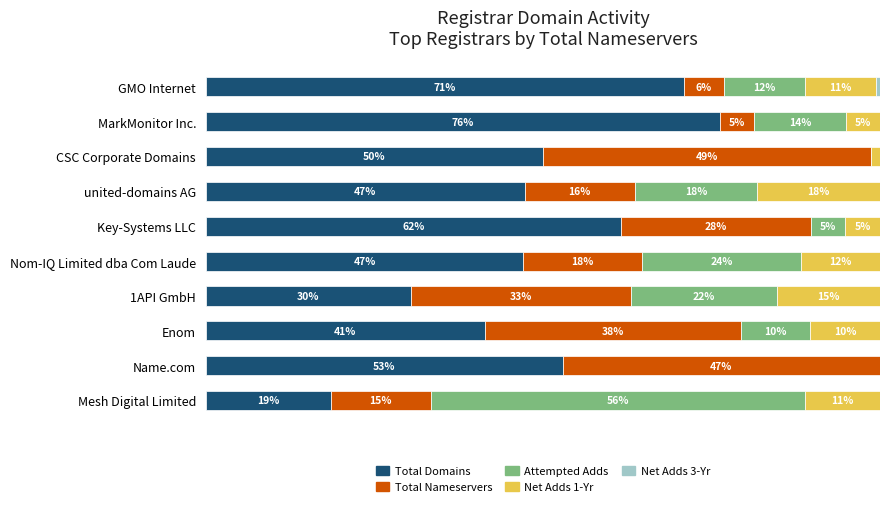

At how many categories does at least one series exceed 74?

1